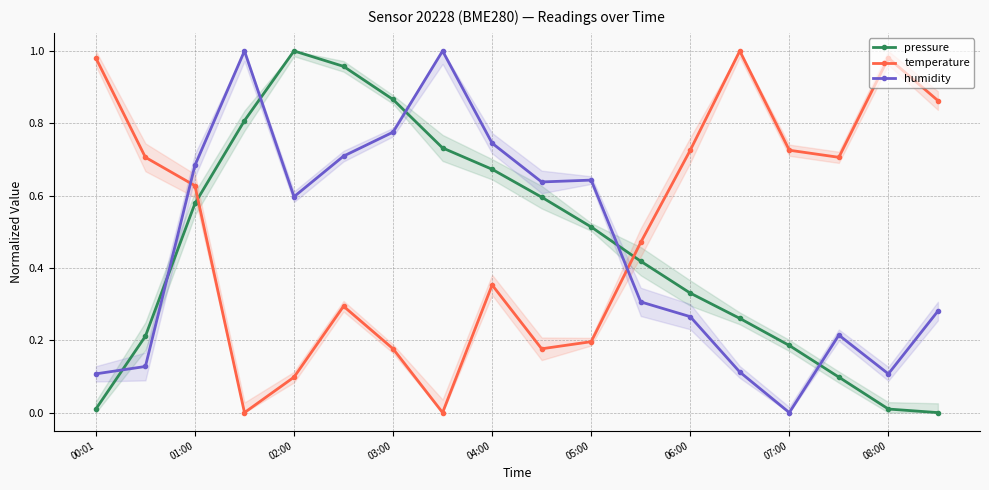

What is the difference between the maximum and minimum values in the temperature series?

1.0